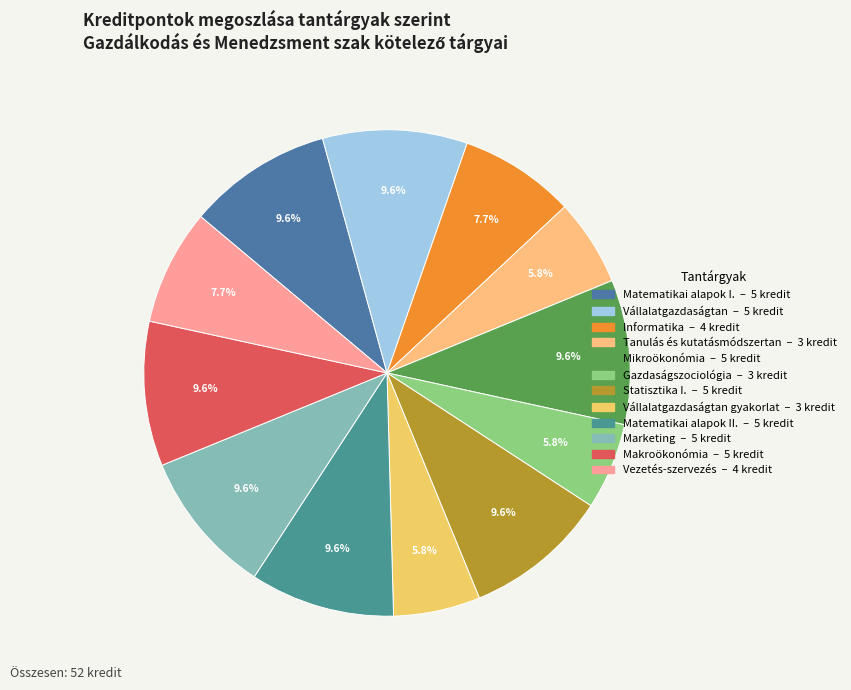

To the nearest percent, what is the difference between the largest and smallest slice percentages?

4%